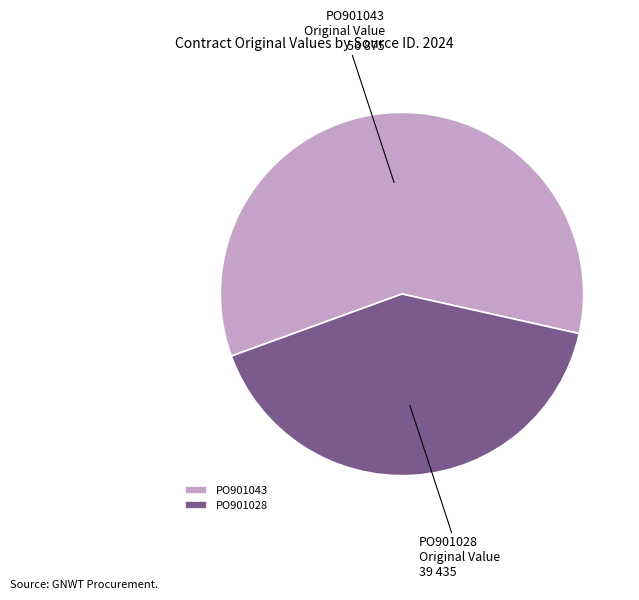

Rank the categories by value from highest to lowest.

PO901043, PO901028